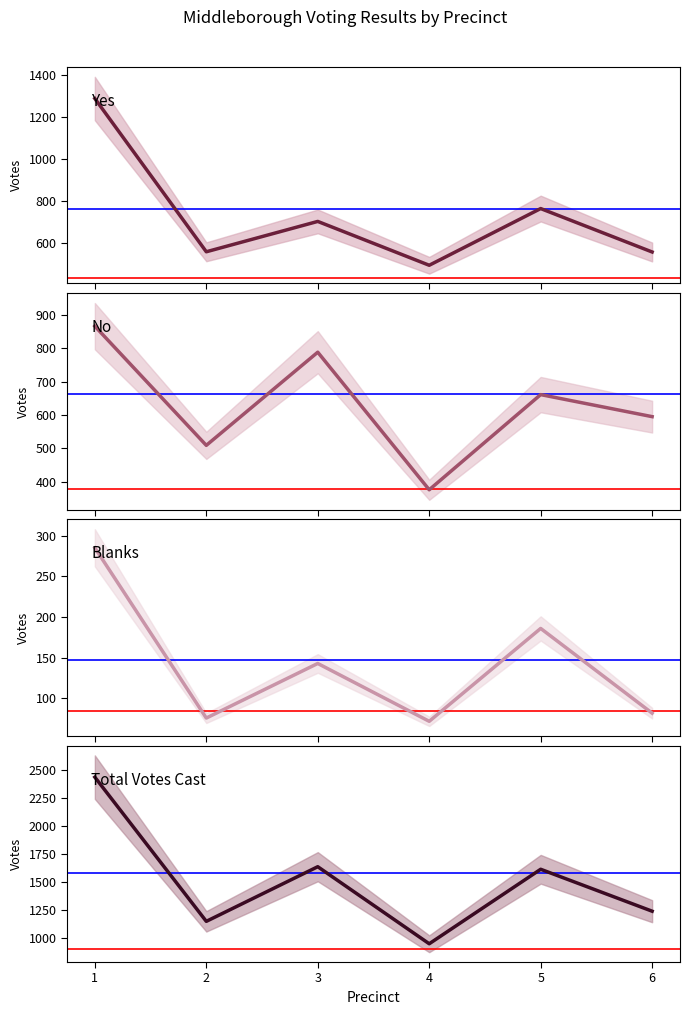

List the series in order of their peak value, lowest first.

Blanks, No, Yes, Total Votes Cast